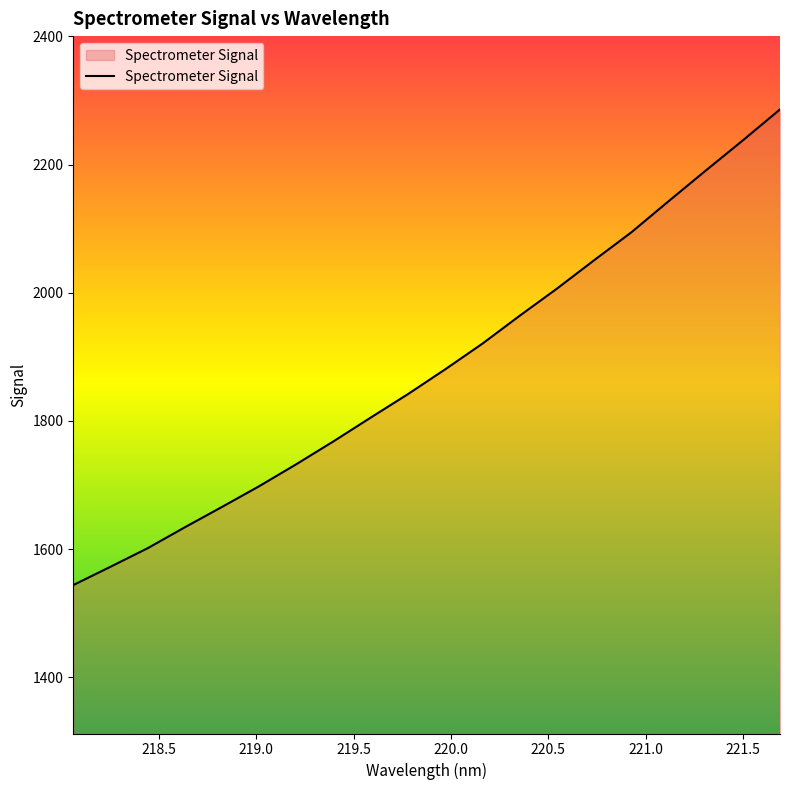

What is the maximum value shown in the chart?

2286.1